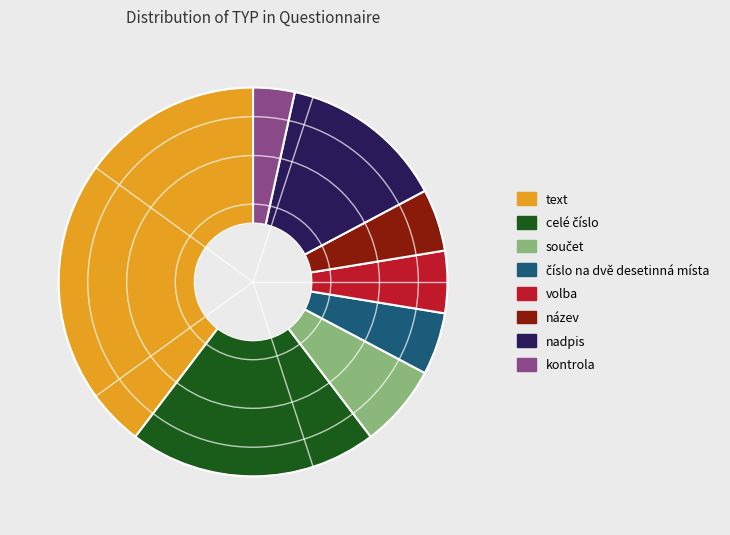

What is the ratio of the value at kontrola to the value at název?

0.7